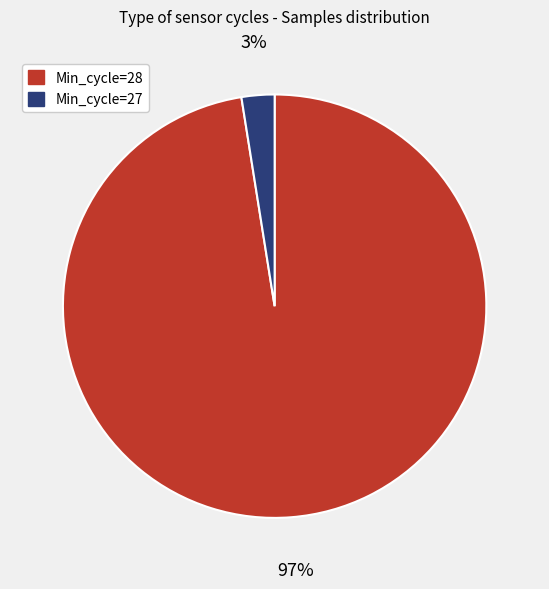

How many slices are in this pie chart?

2